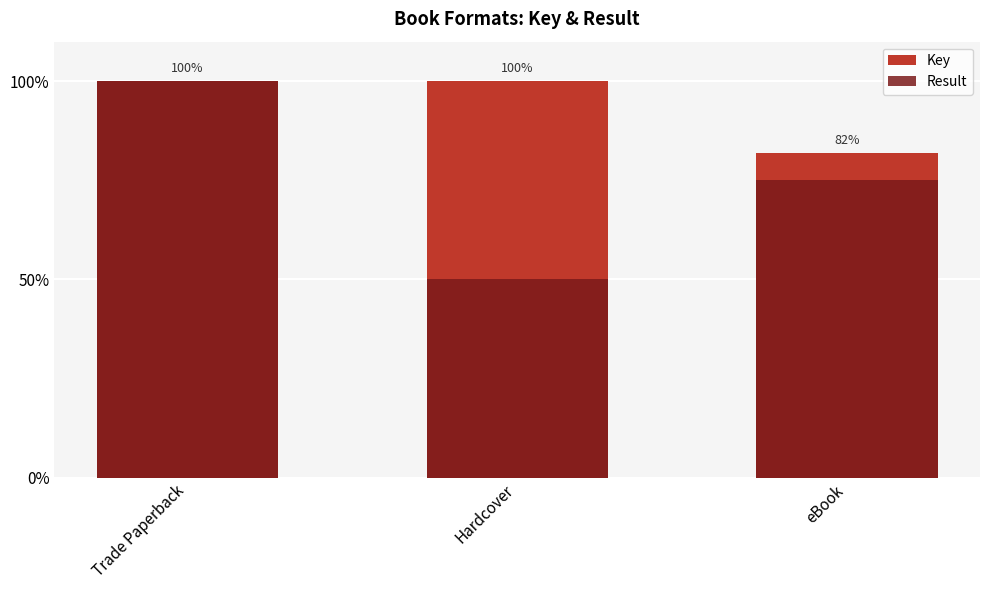

What value does the Result series have at Trade Paperback?

100.0